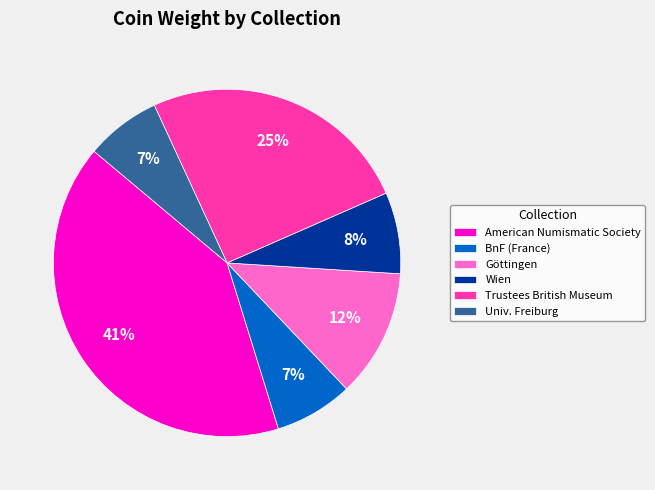

Which has a higher value, Göttingen or Wien?

Göttingen